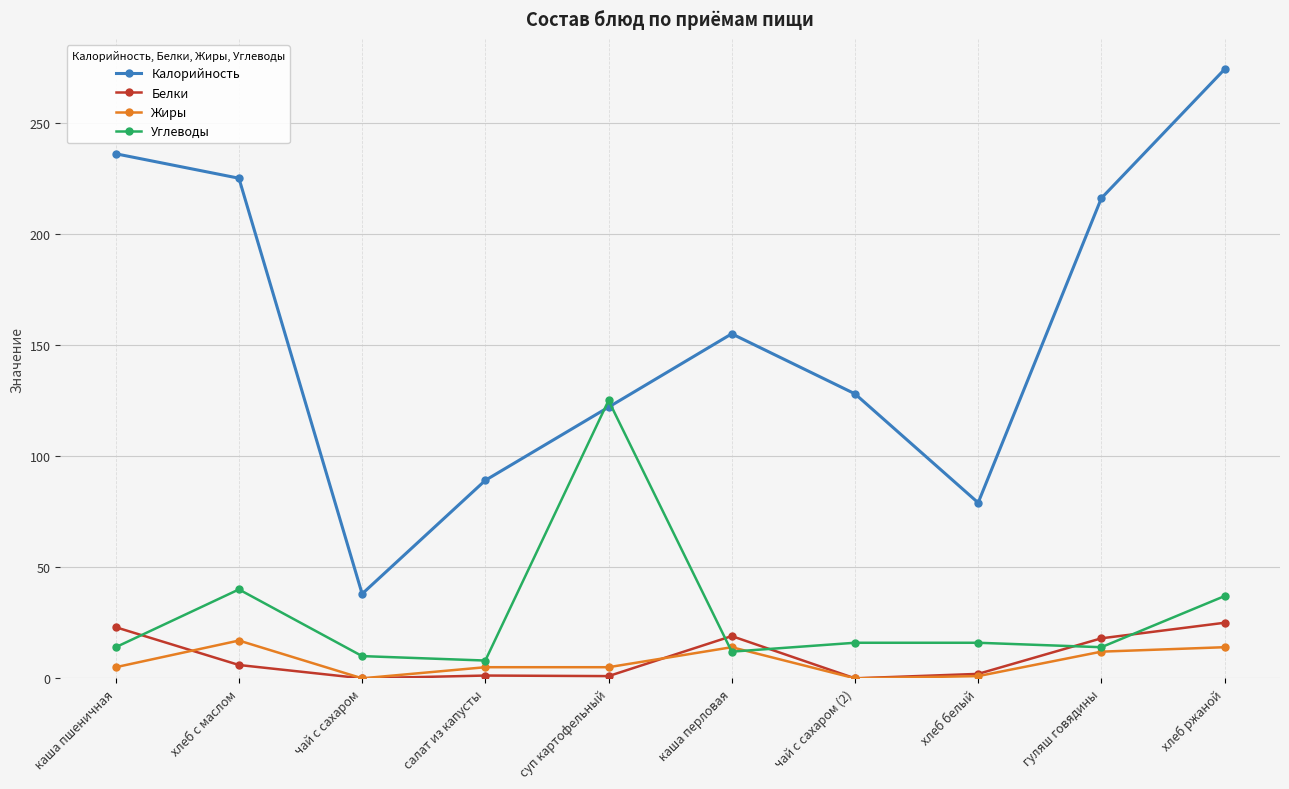

What is the difference between the Белки values at хлеб с маслом and каша перловая?

13.0